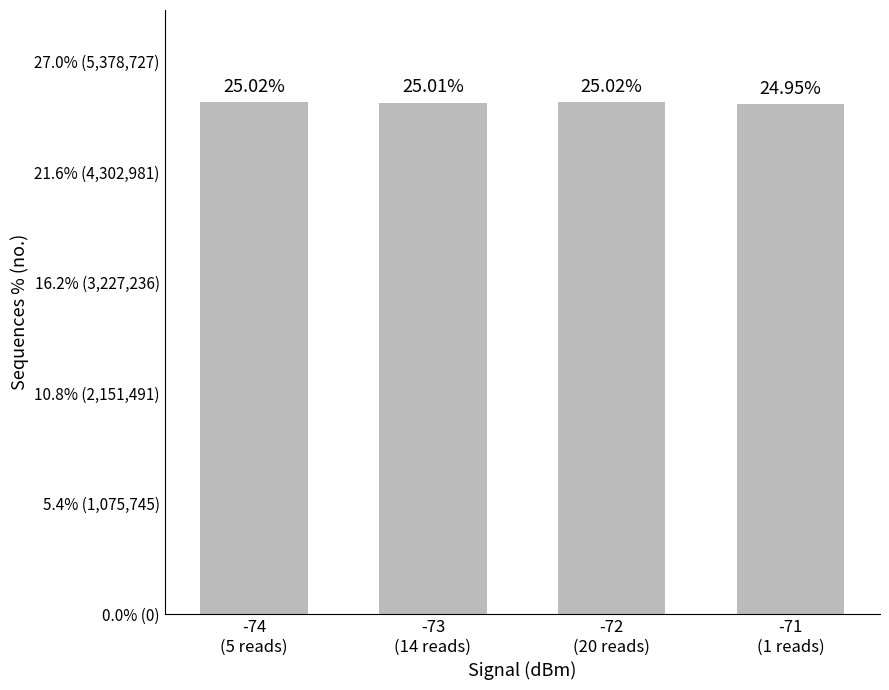

Rank the categories by value from highest to lowest.

-74
(5 reads), -72
(20 reads), -73
(14 reads), -71
(1 reads)